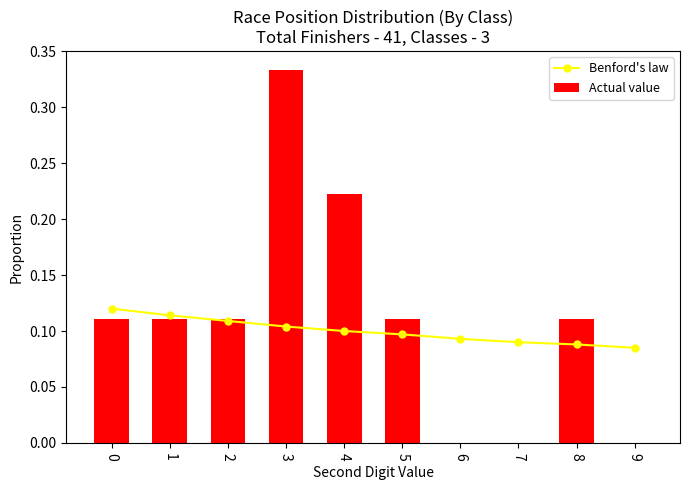

How many distinct data groups are displayed?

2